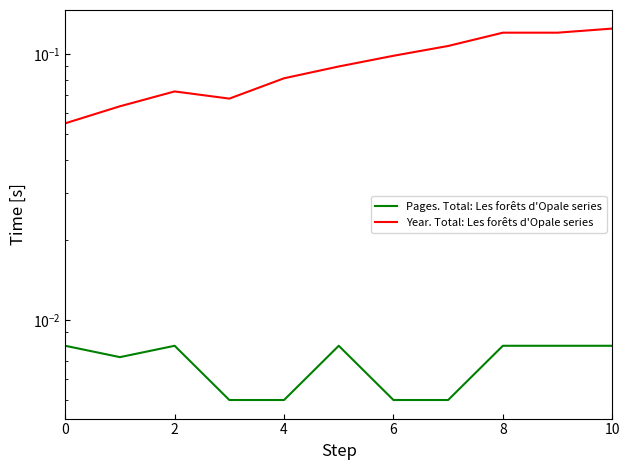

How many lines are shown in the chart?

2